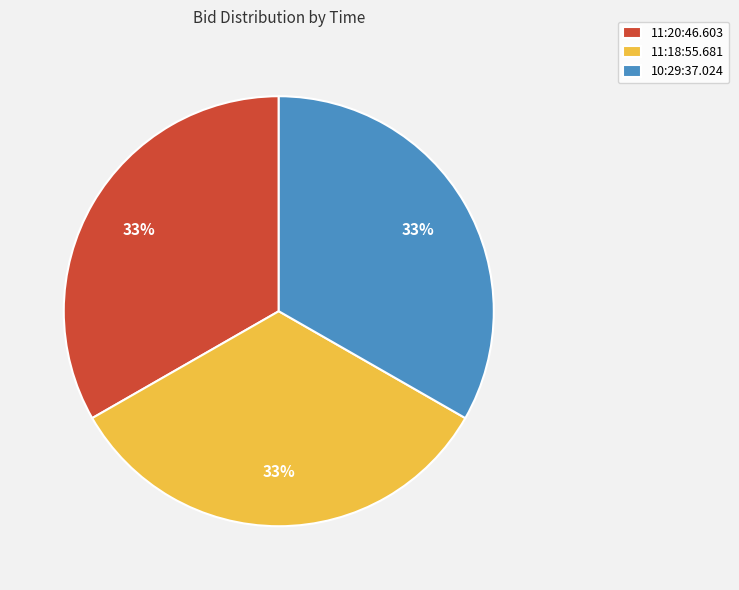

Approximately how many times larger is the value at 11:18:55.681 compared to 11:20:46.603?

1.0